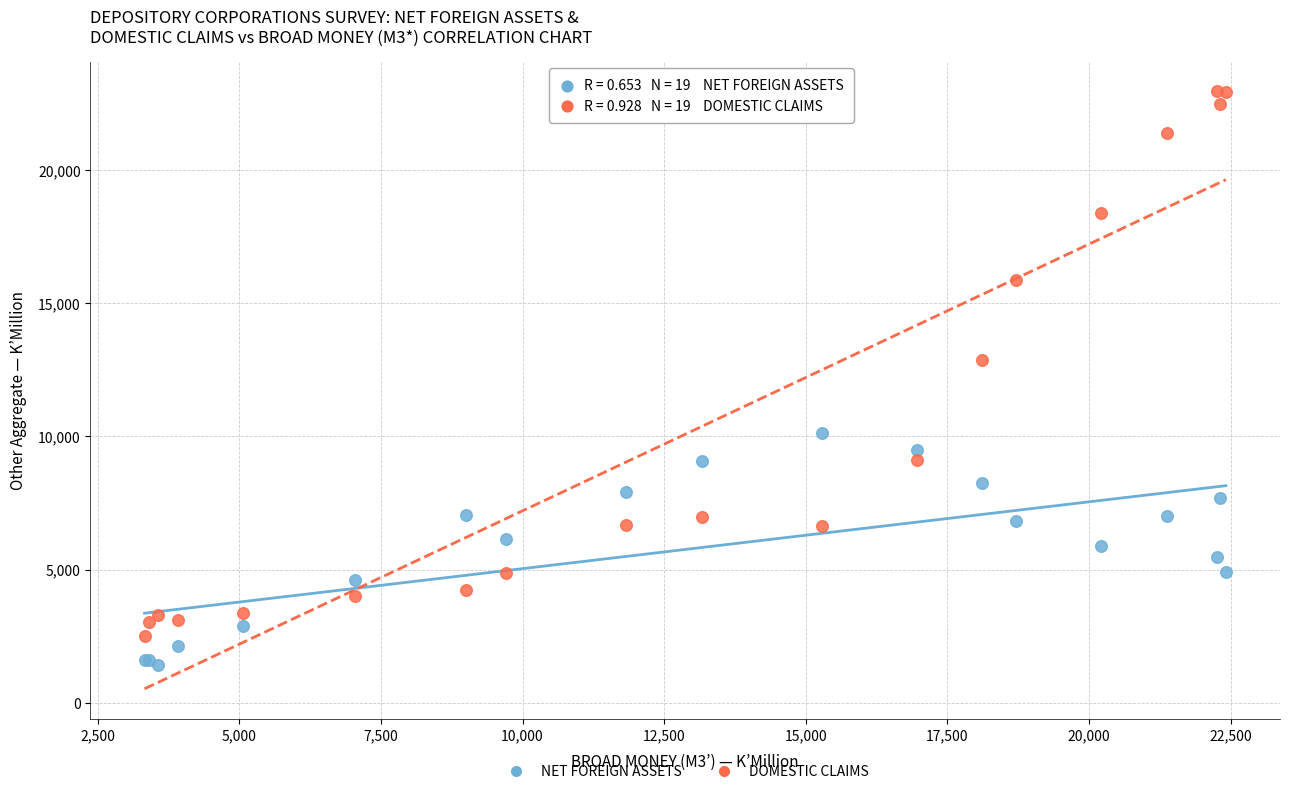

Which series has the widest spread of Y values?

DOMESTIC CLAIMS